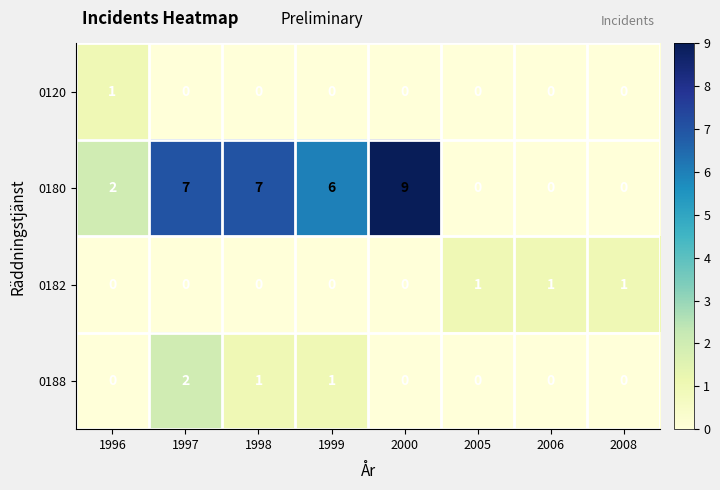

Which series has the widest spread of values?

0180